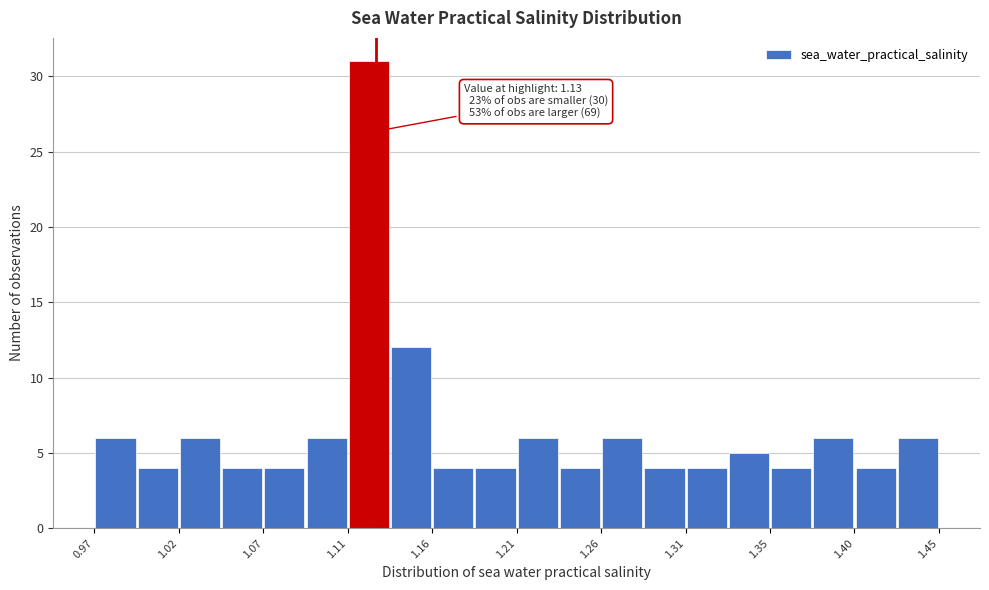

Over which range of the x-axis is the bar tallest?

1.114 to 1.138